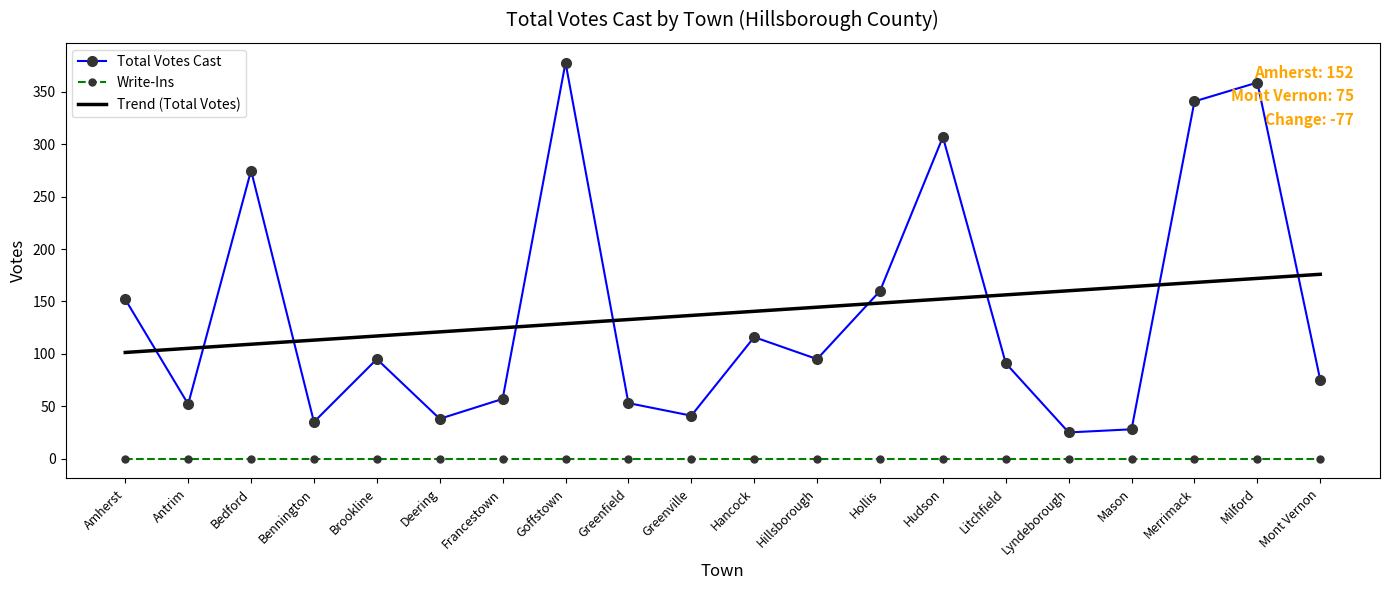

What are all the series names shown in the legend?

Total Votes Cast, Write-Ins, Trend (Total Votes)